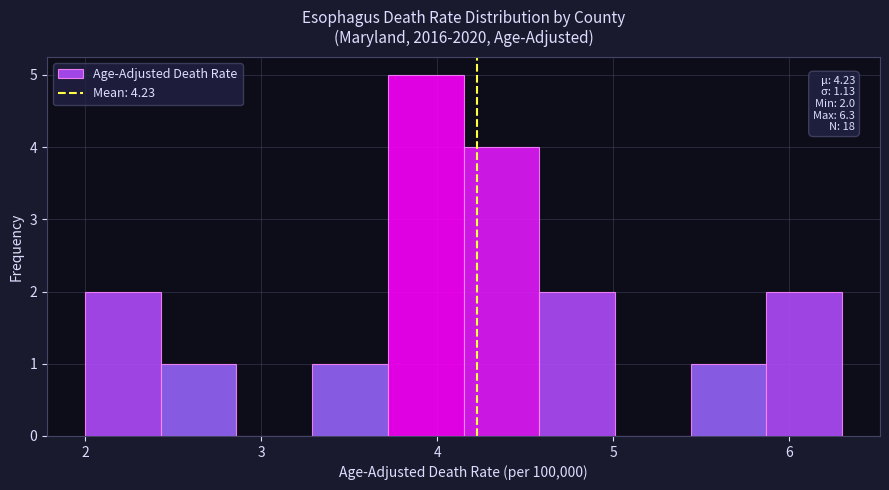

Over which range of the x-axis is the bar tallest?

3.72 to 4.15